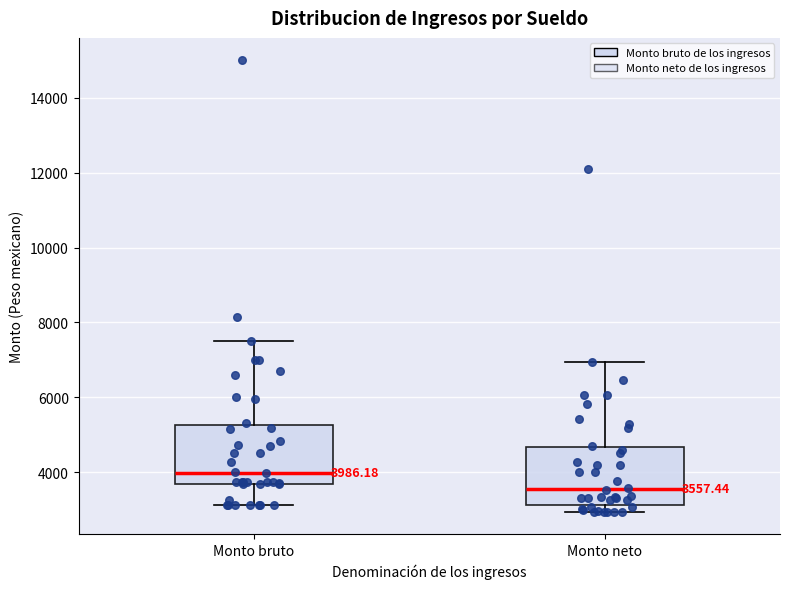

Which box's median line is the highest?

Monto bruto